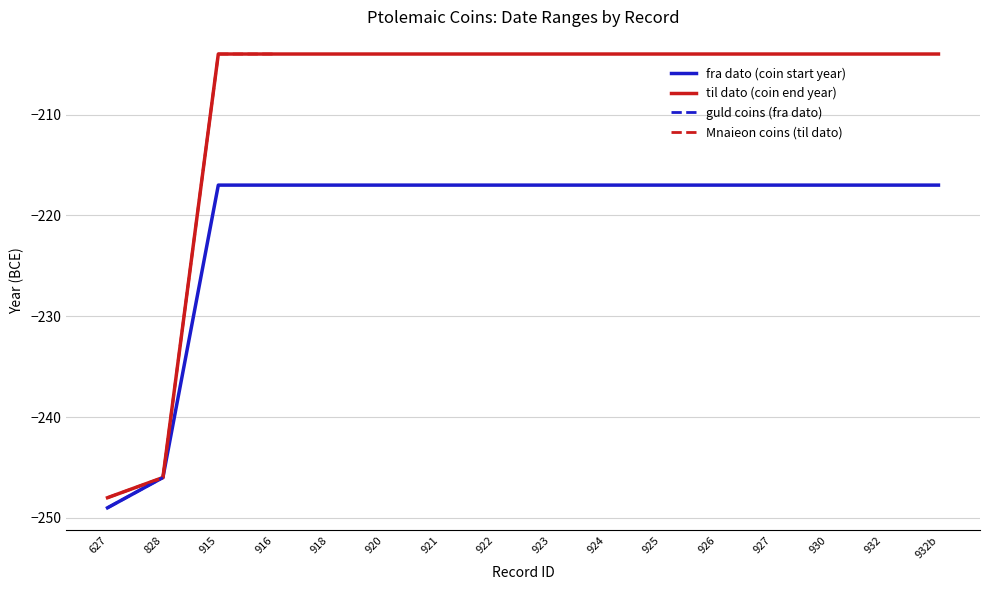

Which series has the largest total across all categories?

til dato